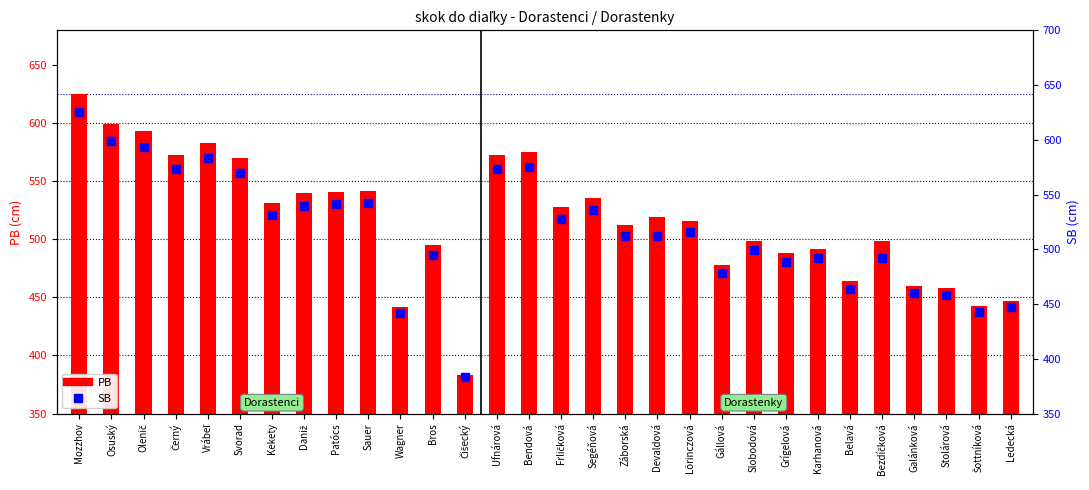

At which category is the sum across all series the highest?

Mozzhov